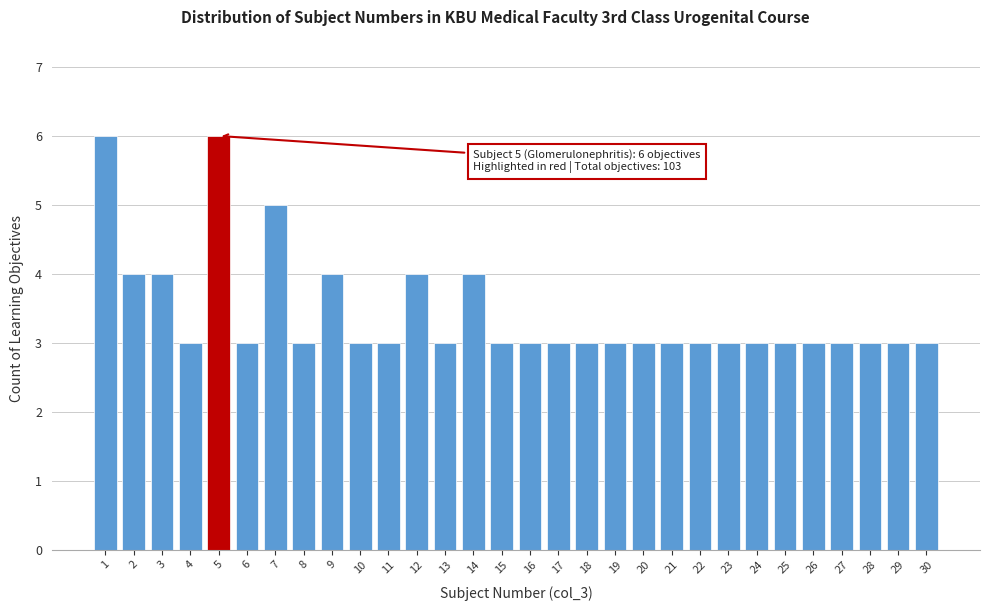

Reading left to right, what are all the values shown in this chart?

1=6	2=4	3=4	4=3	5=6	6=3	7=5	8=3	9=4	10=3	11=3	12=4	13=3	14=4	15=3	16=3	17=3	18=3	19=3	20=3	21=3	22=3	23=3	24=3	25=3	26=3	27=3	28=3	29=3	30=3